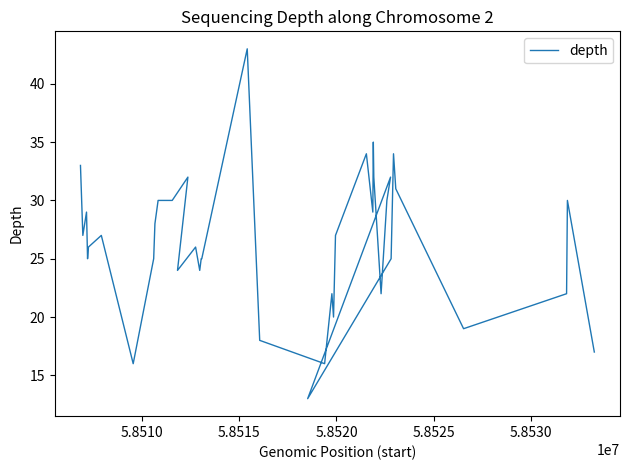

Is it true that the value at 5.8515 is 19?

False